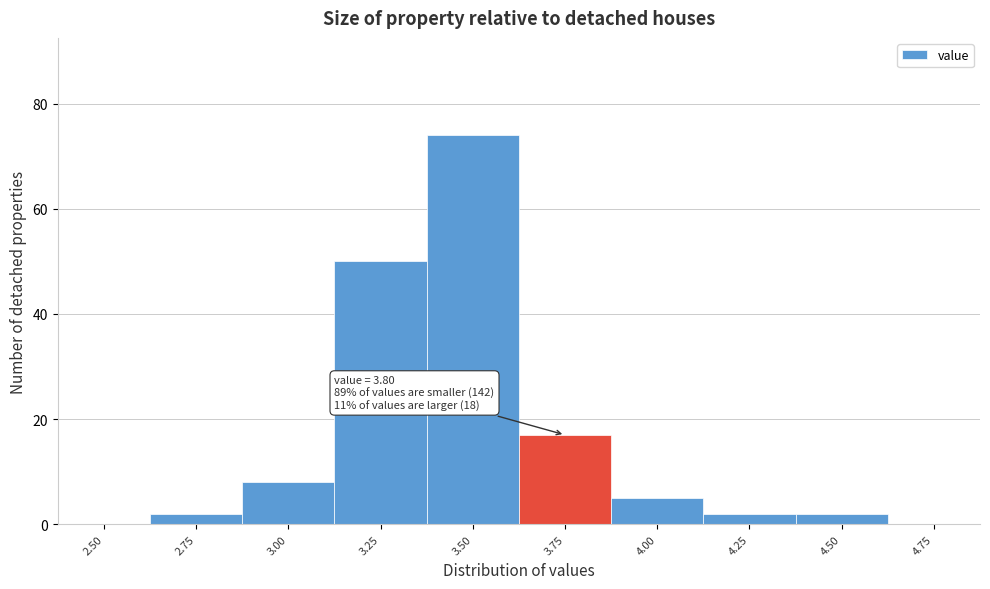

Reading right to left, list all the values displayed in this chart.

4.75=0	4.50=2	4.25=2	4.00=5	3.75=17	3.50=74	3.25=50	3.00=8	2.75=2	2.50=0